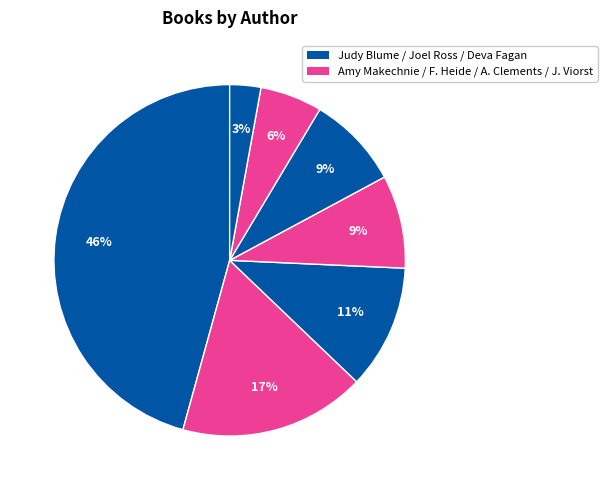

How many segments does this pie chart have?

7